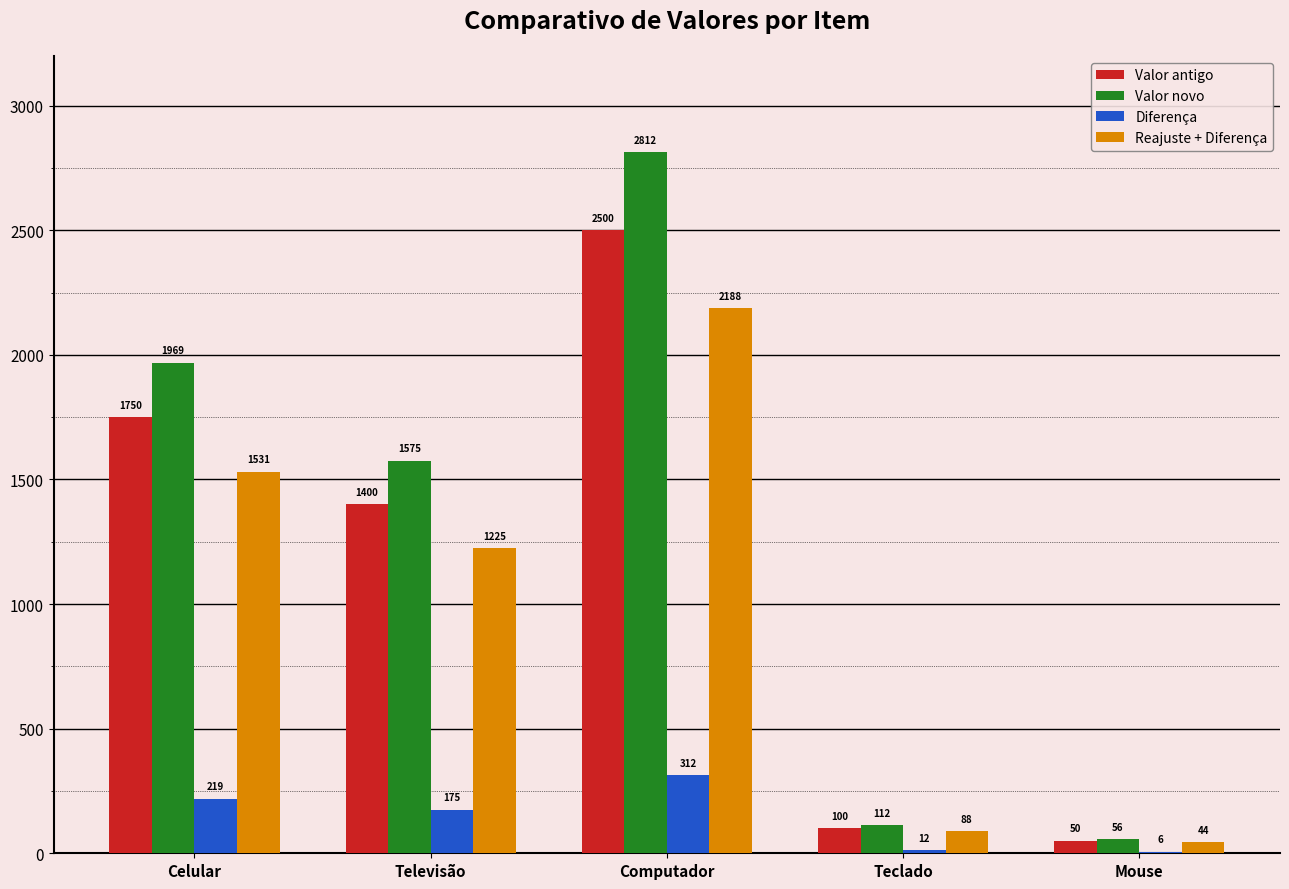

Does the chart contain stacked bars?

No